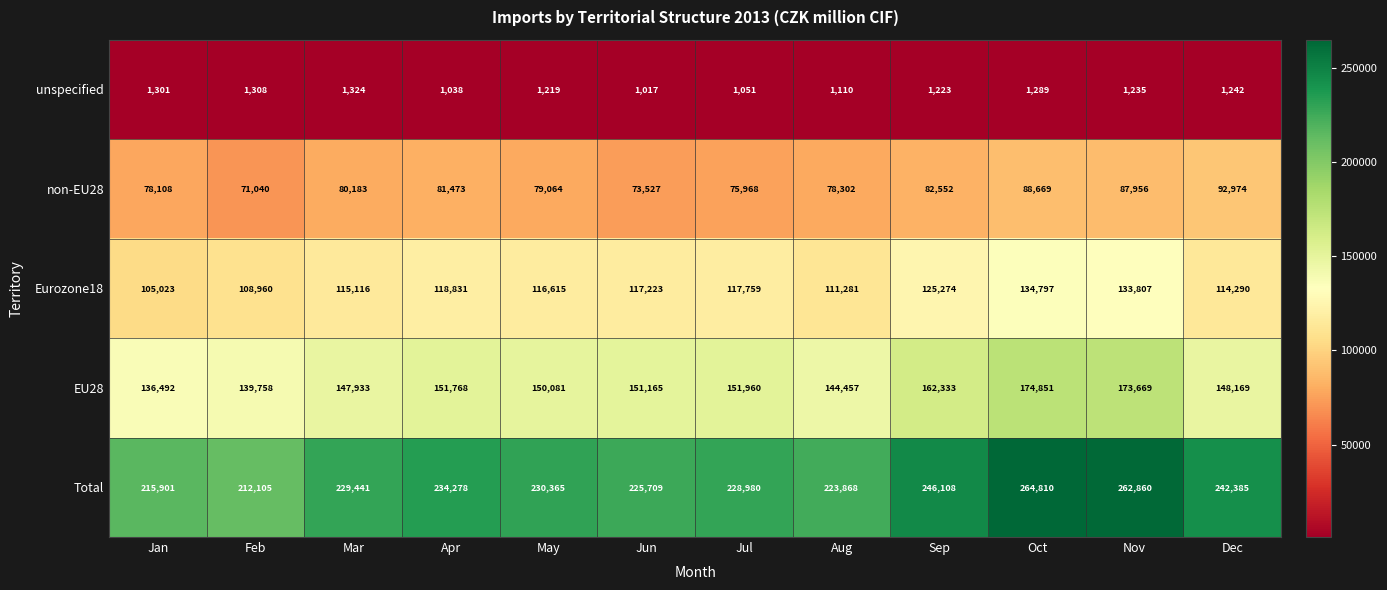

What is the greatest value displayed?

264810